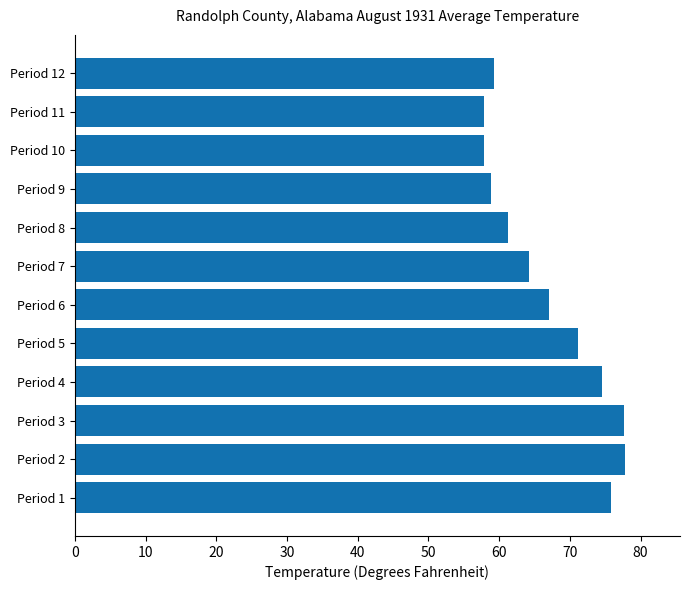

Is it true that the value at Period 11 is 24.5?

False